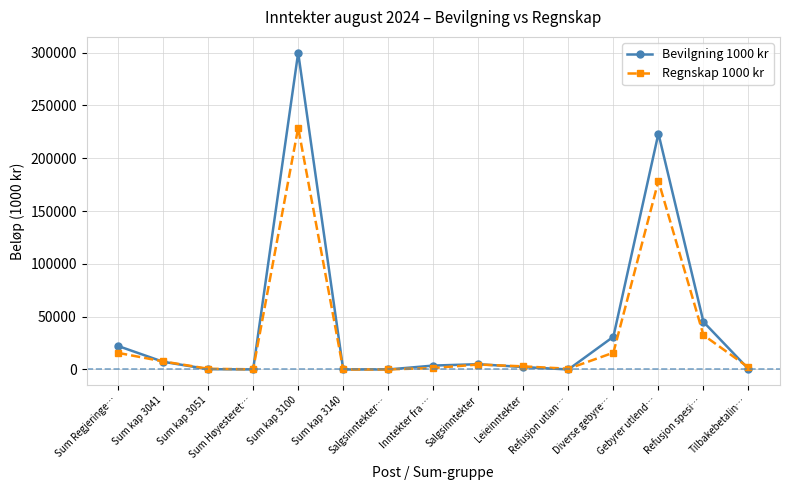

List the series in order of their overall mean, highest first.

Bevilgning 1000 kr, Regnskap 1000 kr